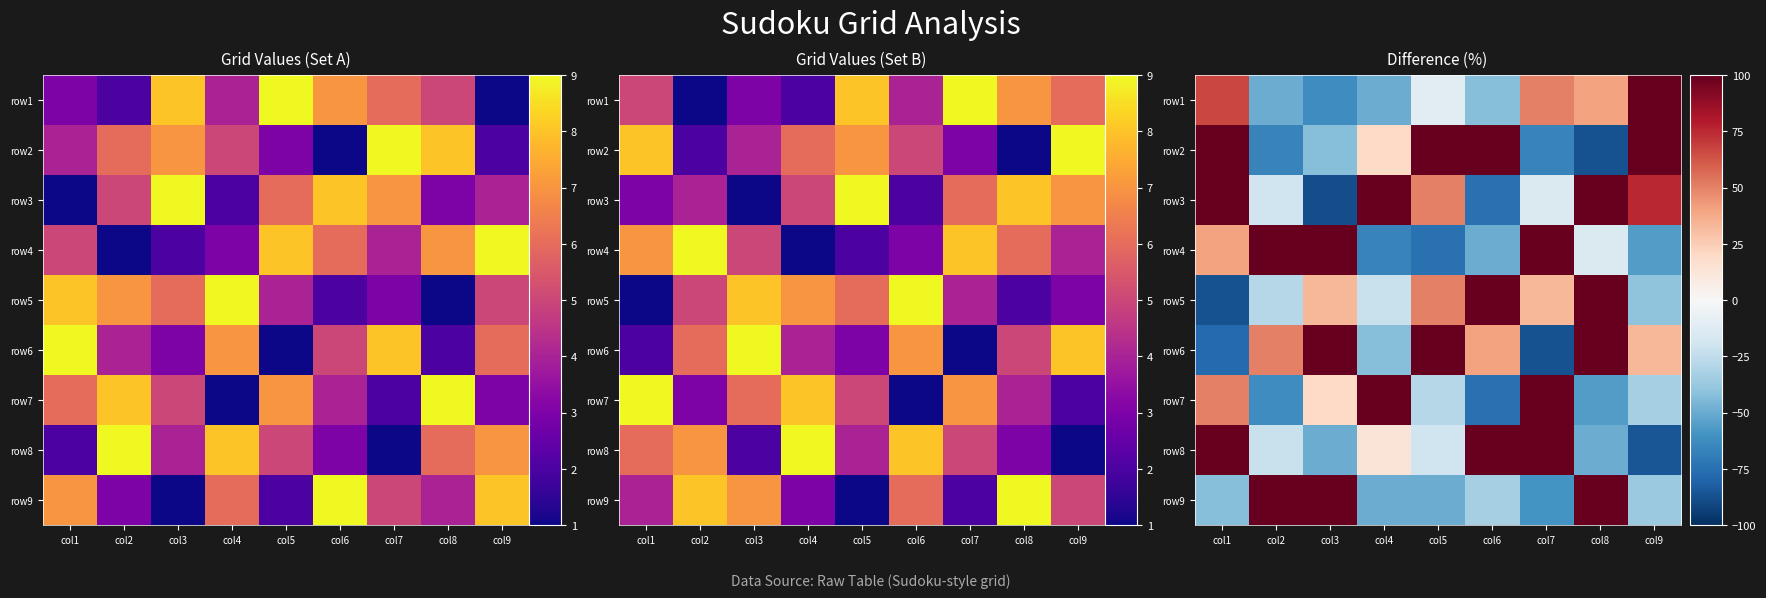

Which series has the largest total across all categories?

row3